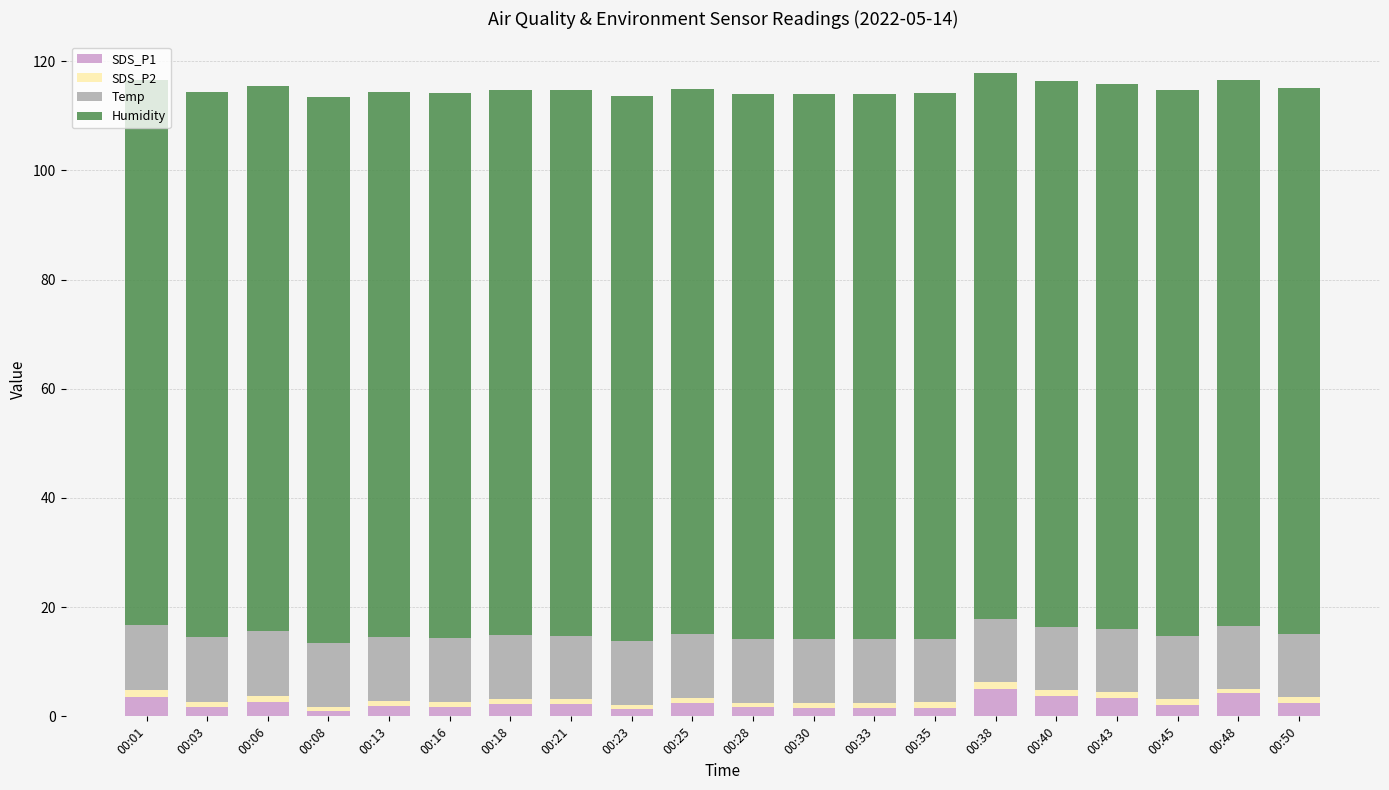

What is the maximum value for SDS_P1?

5.1